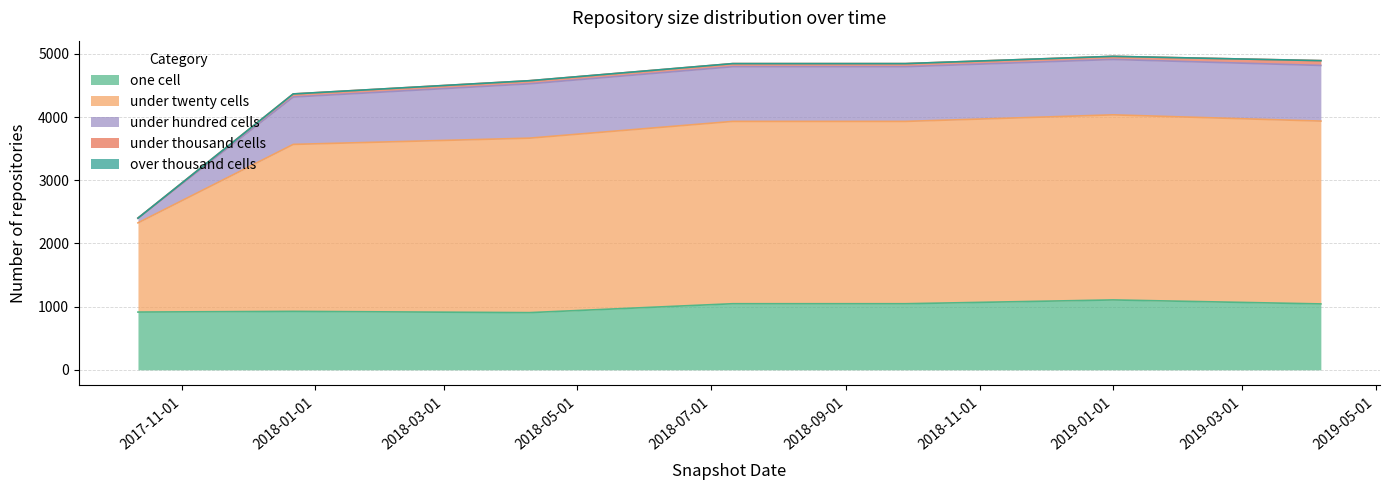

In under_twenty_cells, how many points are higher than both neighbors (excluding endpoints)?

1